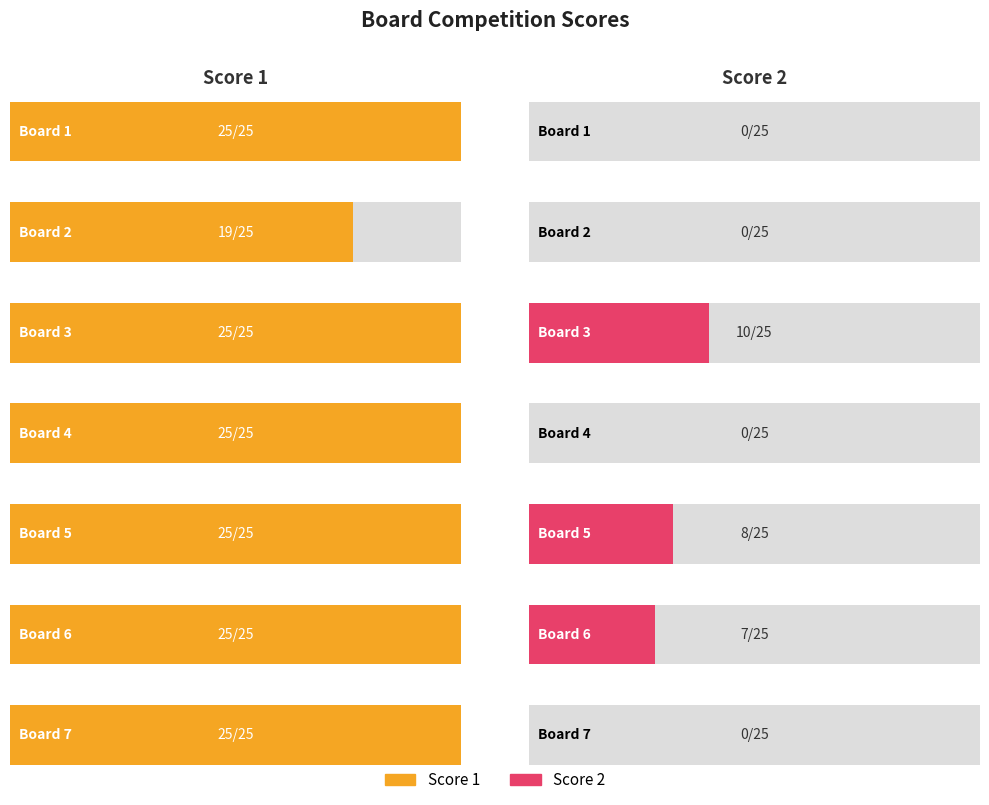

What is the spread (max minus min) of values at Board 3?

15